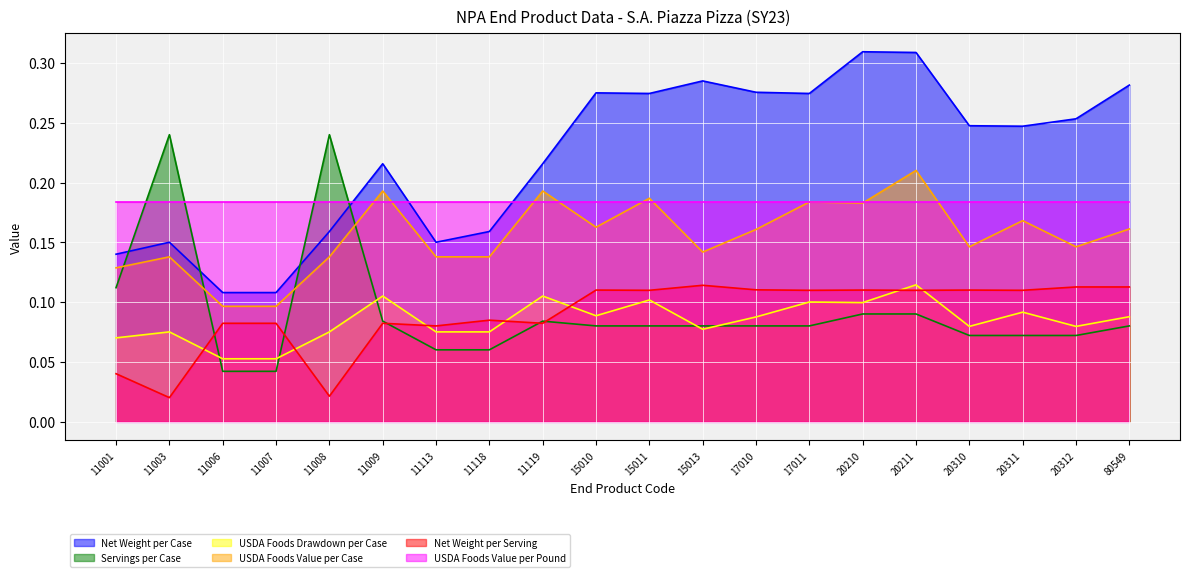

Which category has the lowest value in the Servings per Case series?

11006